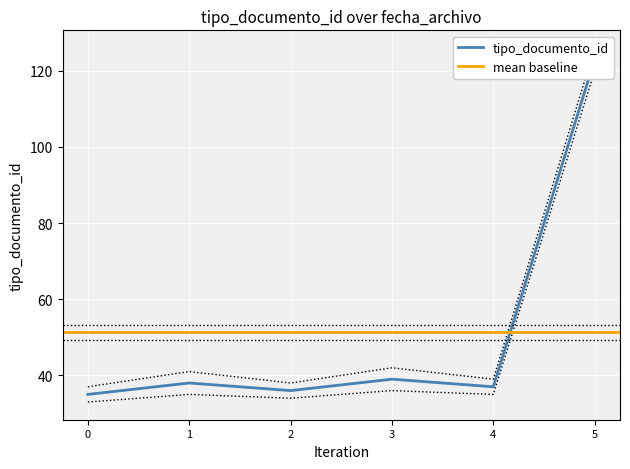

What is the greatest value displayed?

123